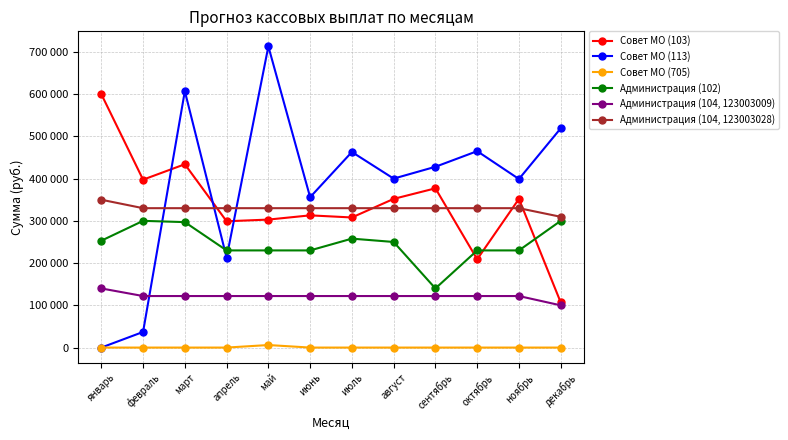

What is the difference between the highest and lowest values at июль?

463000